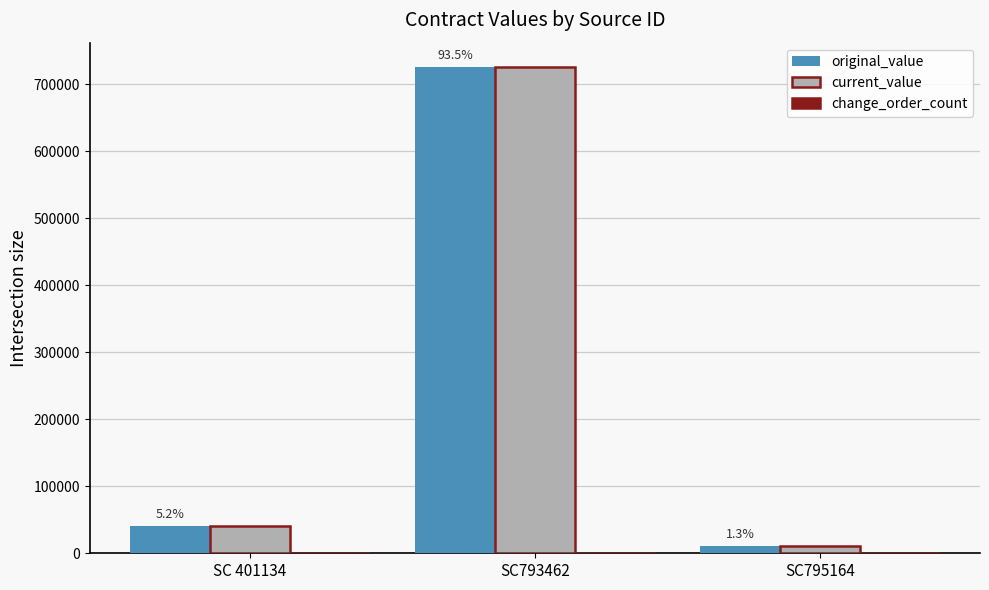

Where is original_value nearest to the value 368120?

SC 401134